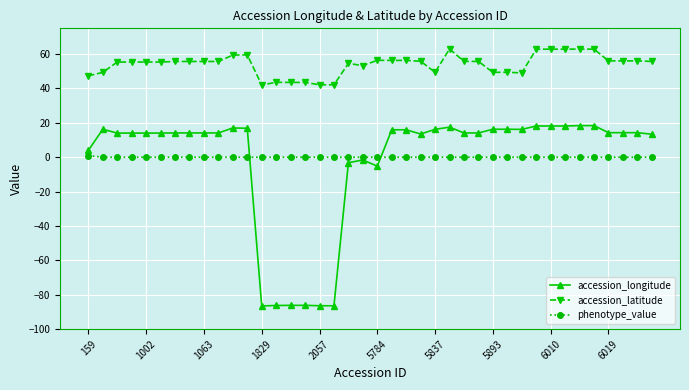

How many categories are shown in the chart?

40